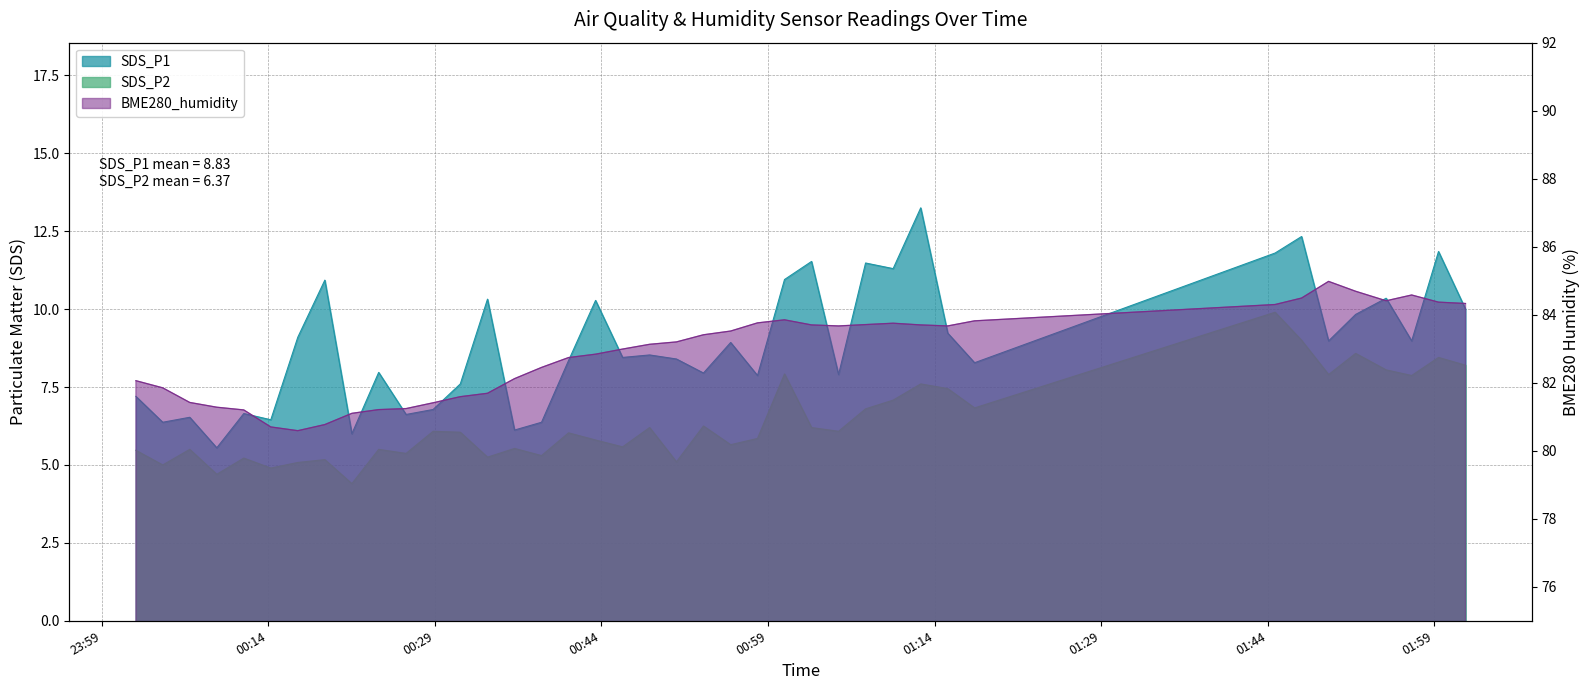

Does the chart display data point markers on the line(s)?

No